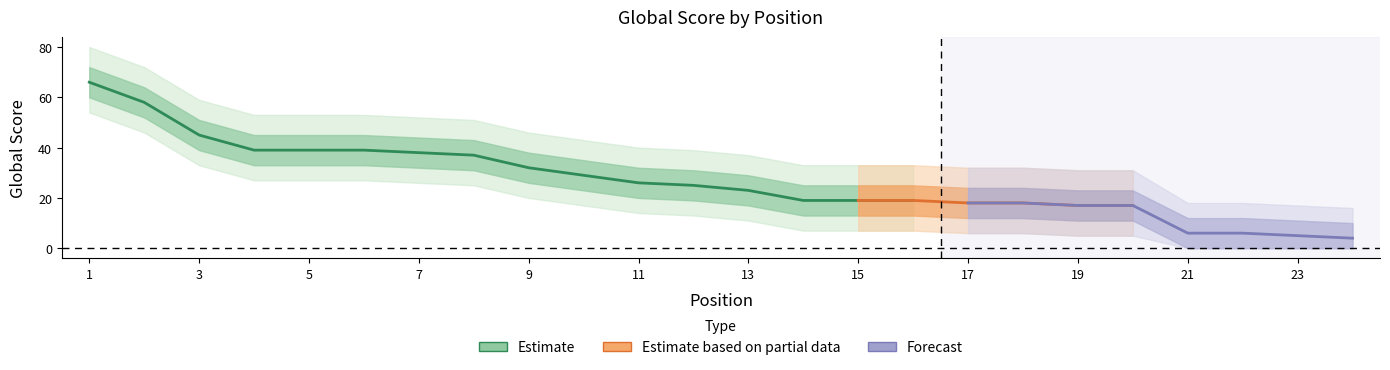

How many data points in Global Score are above 25?

11